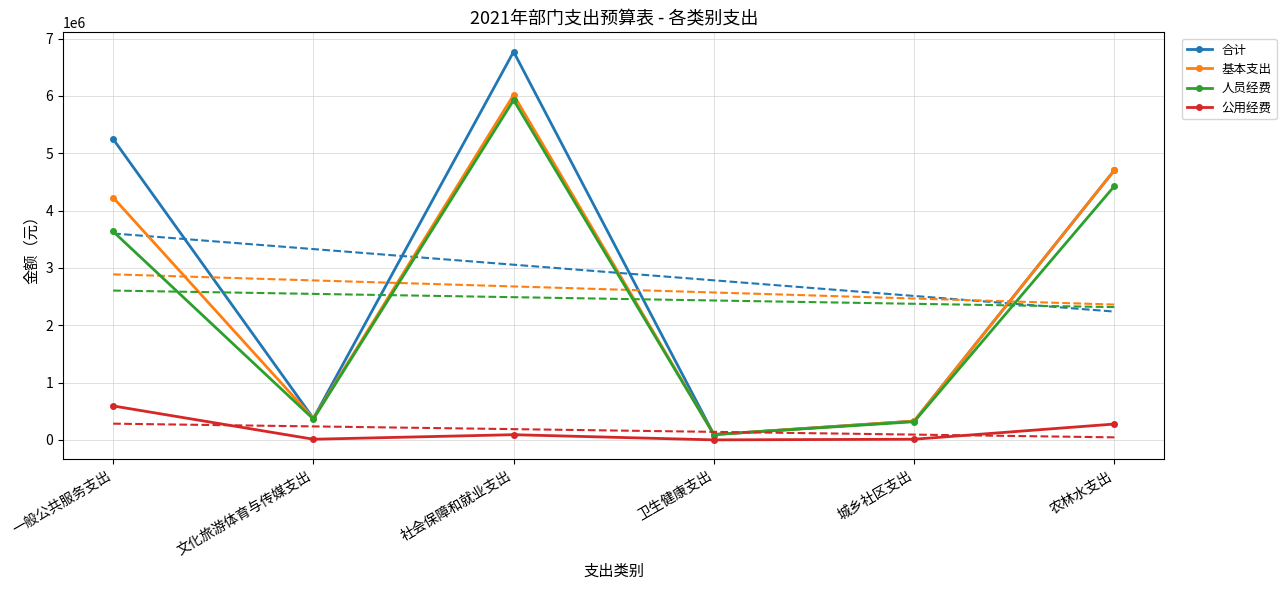

At which category does the chart reach its peak across all series?

社会保障和就业支出